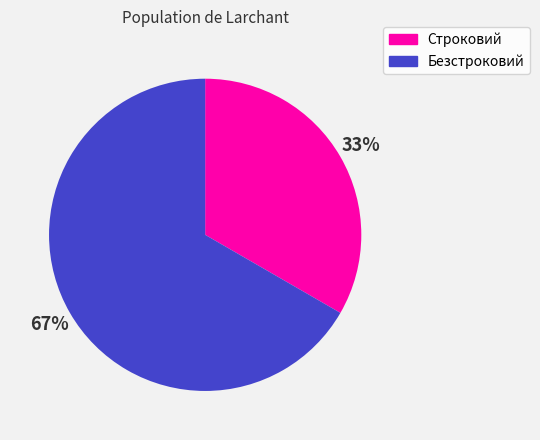

To the nearest percent, what is the average slice percentage?

50%